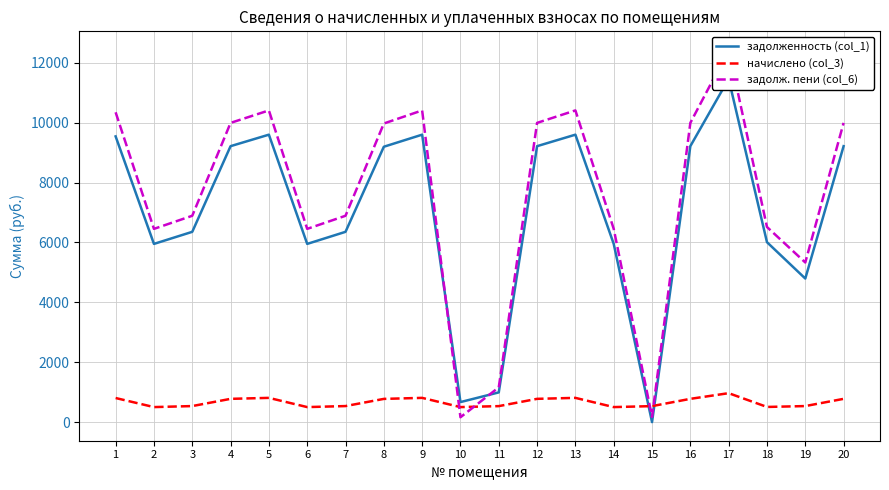

Which has a higher value, 12 or 17?

17